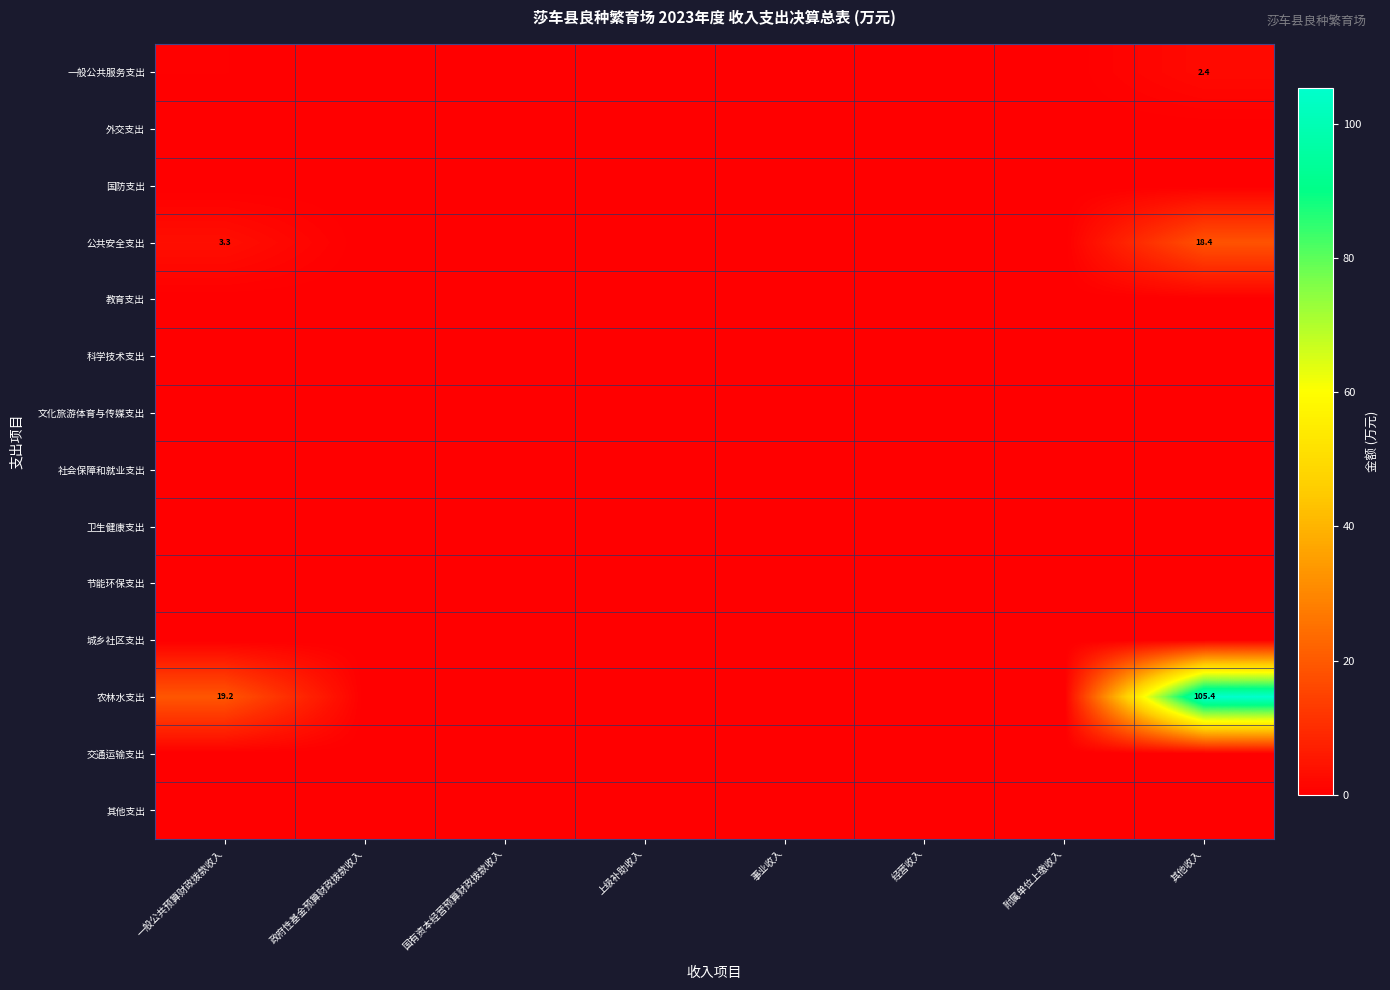

At how many categories does at least one series exceed 85?

1